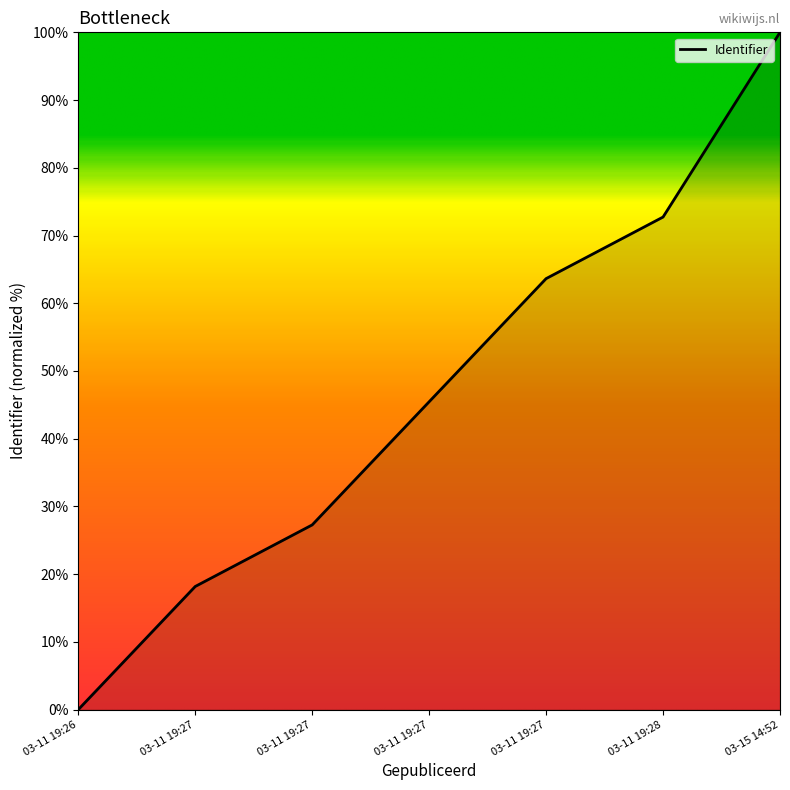

Does the chart have visible grid lines?

No